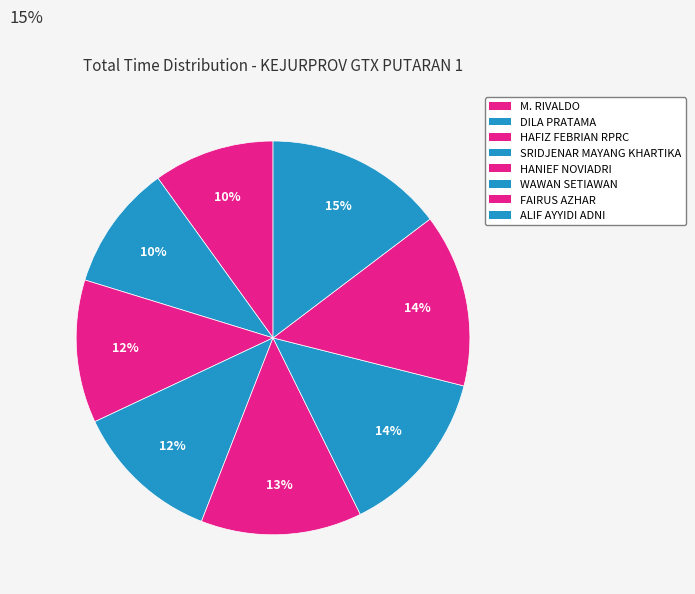

How many slices are in this pie chart?

8